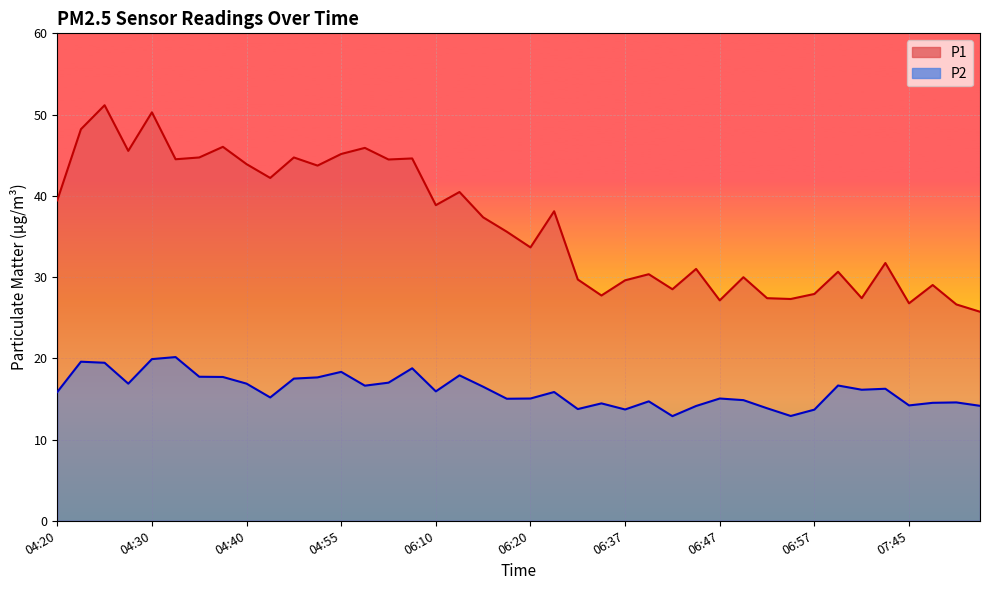

What is the sum of the P1 values at 07:50 and 06:57?

54.5